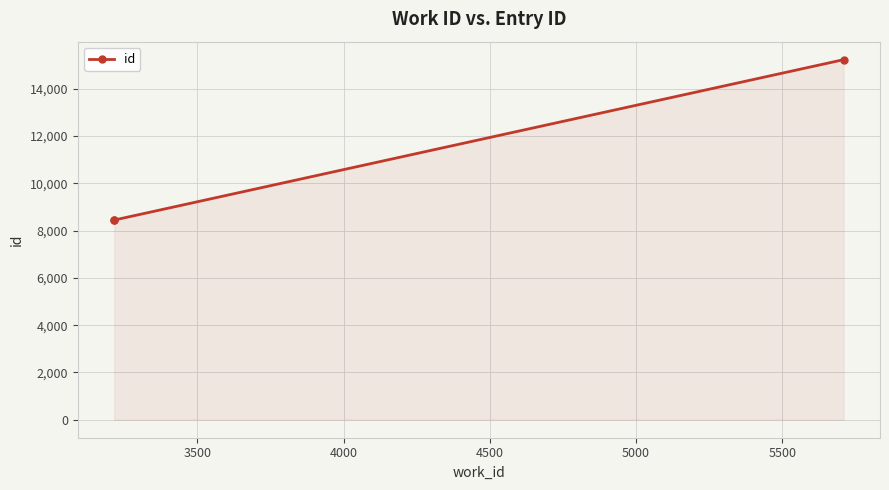

How many data points are above 8449?

1